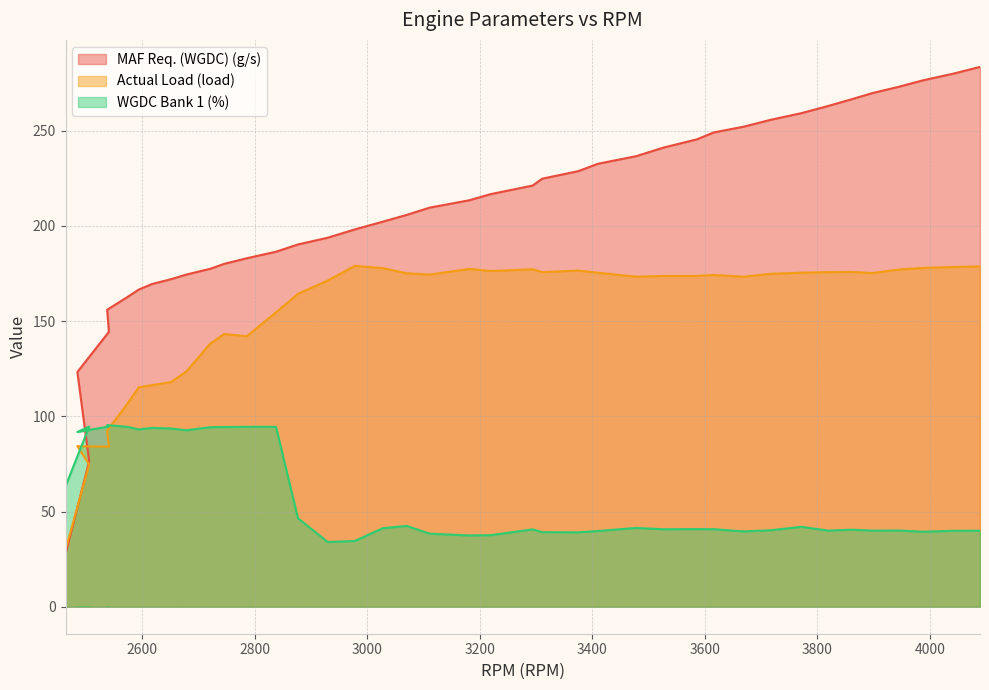

Which series has the largest range (max minus min)?

MAF Req. (WGDC) (g/s)